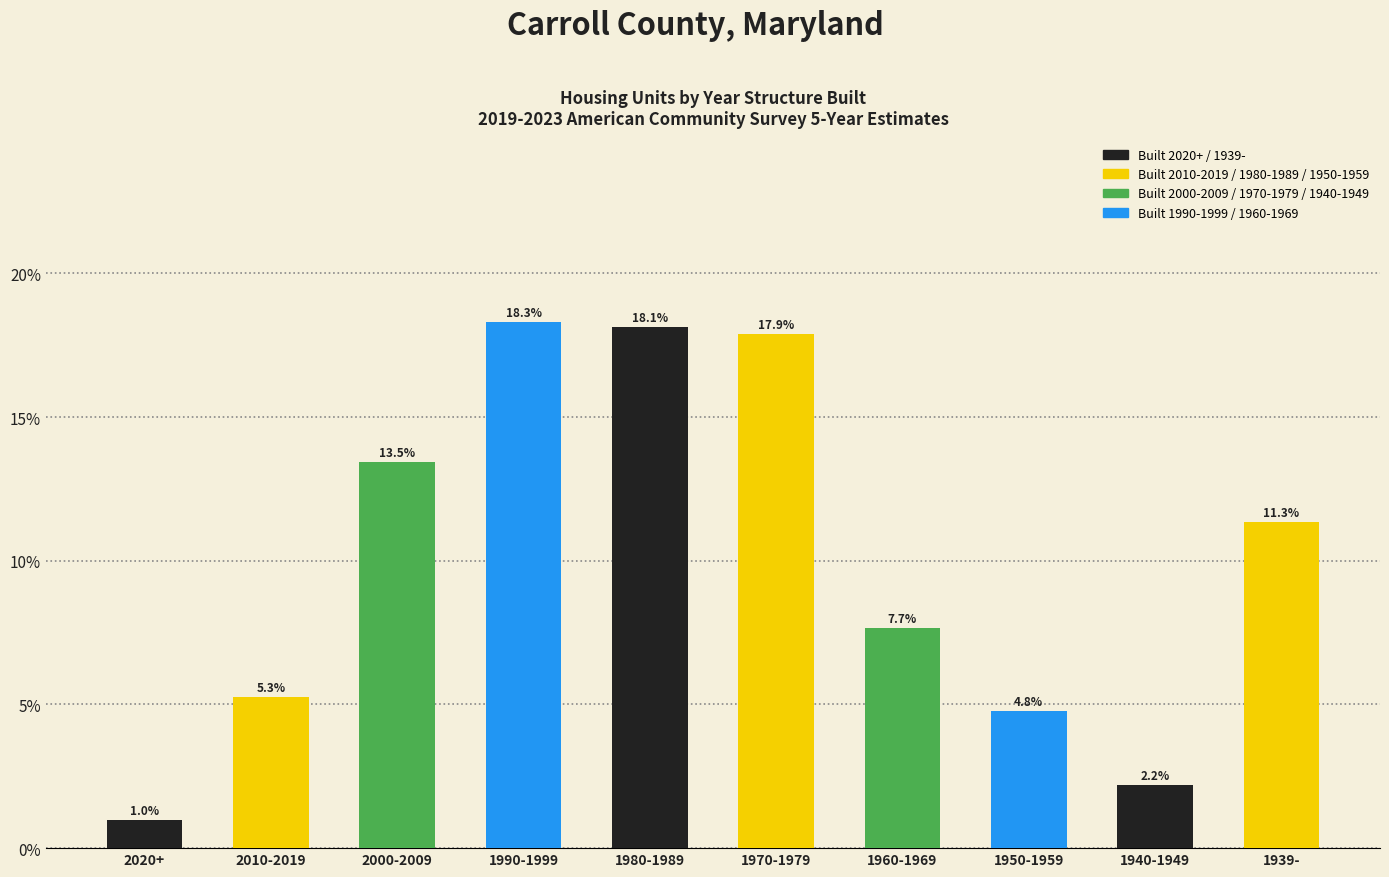

Reading left to right, what are all the values shown in this chart?

1.0	5.3	13.5	18.3	18.1	17.9	7.7	4.8	2.2	11.3